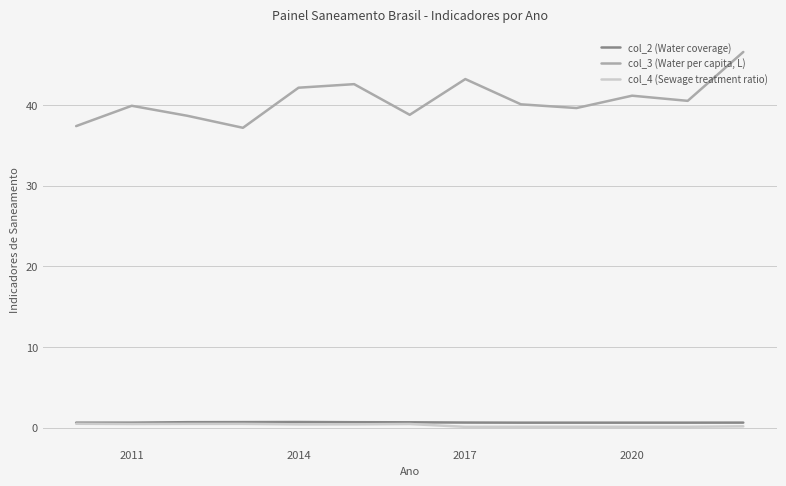

True or false: col_2 (Water coverage) and col_3 (Water per capita, L) cross at least once.

False